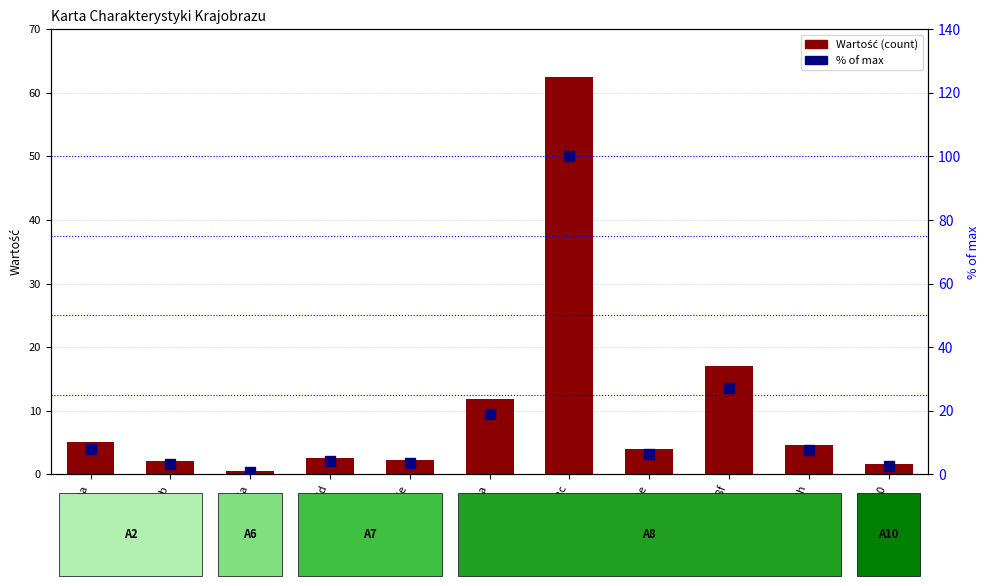

What are all the series names shown in the legend?

Wartość, % of max